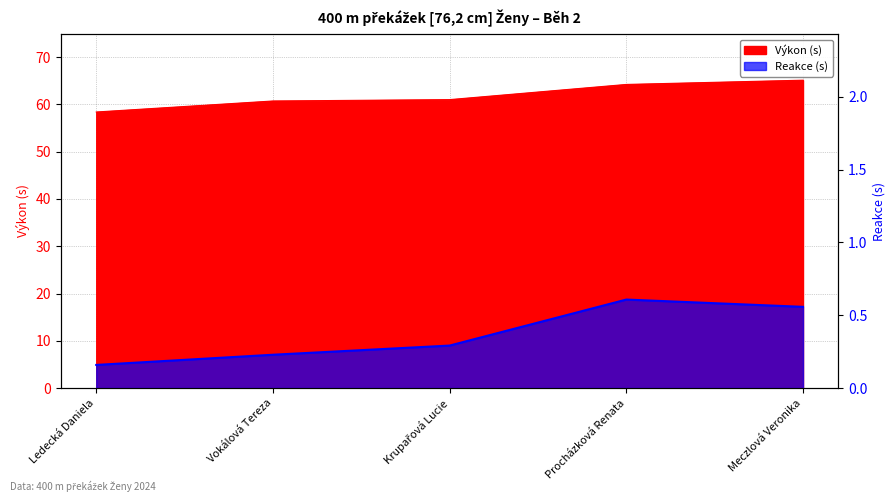

What is the total value across all series at Vokálová Tereza?

61.0